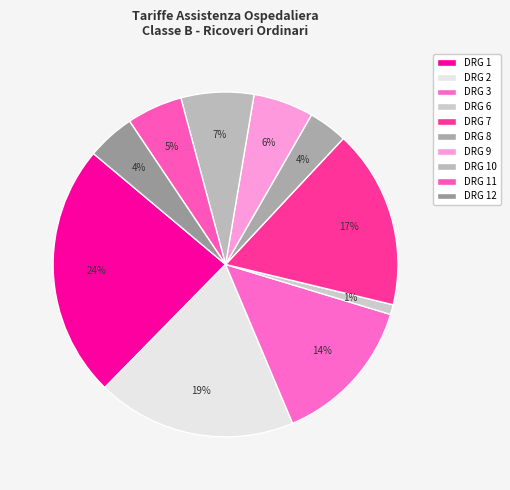

To the nearest percent, what is the difference between the DRG 6 and DRG 8 slice percentages?

3%